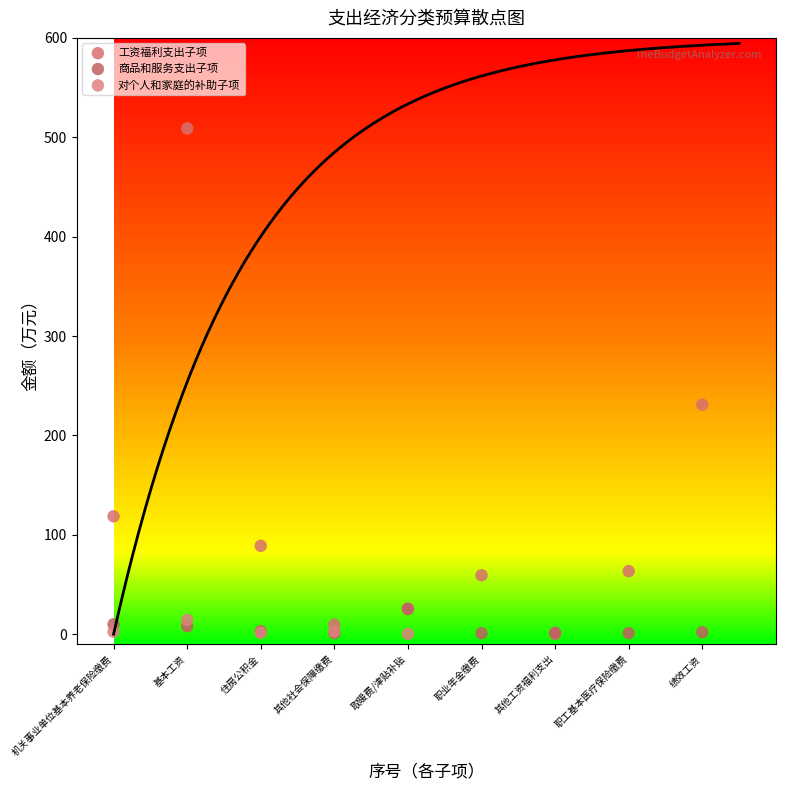

Which series has the largest Y range (max minus min)?

工资福利支出子项